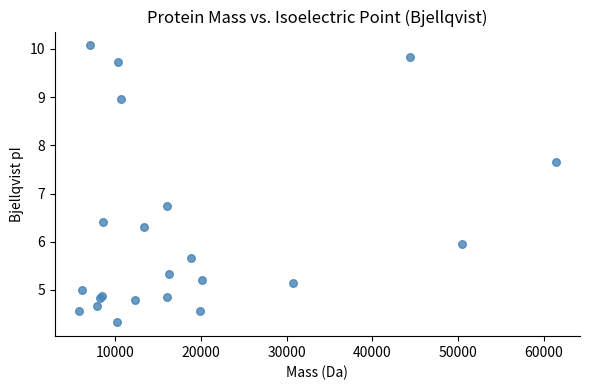

What Y value in the scatter plot is closest to 7?

6.8